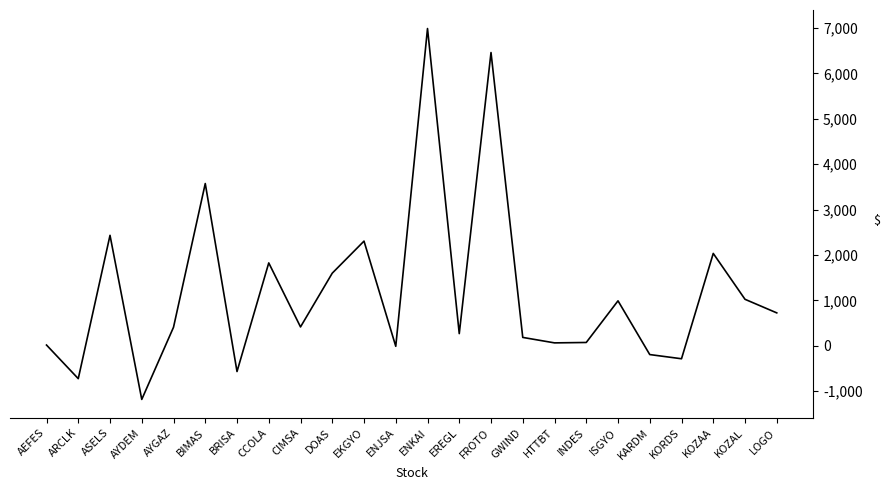

How many values are below 417?

12